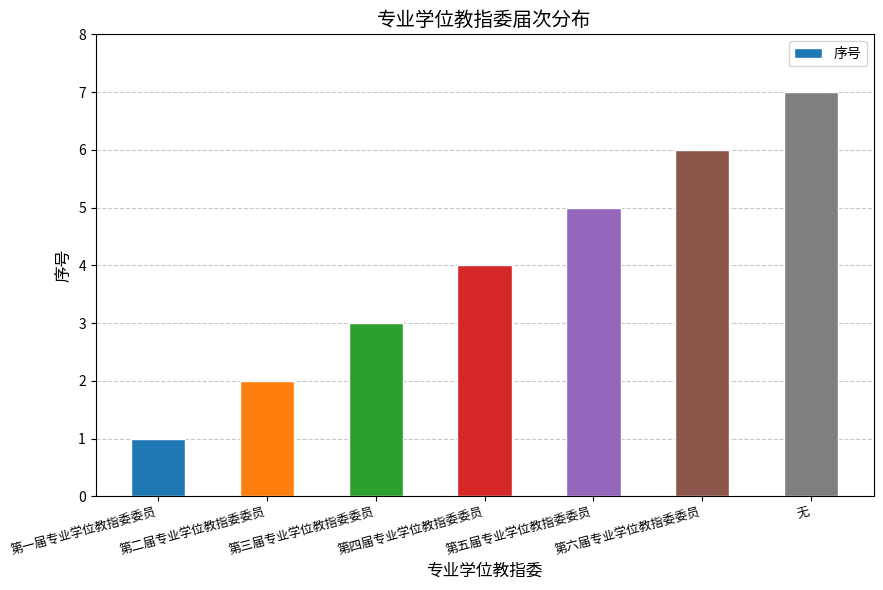

Is it true that the value at 第二届专业学位教指委委员 is 2?

True